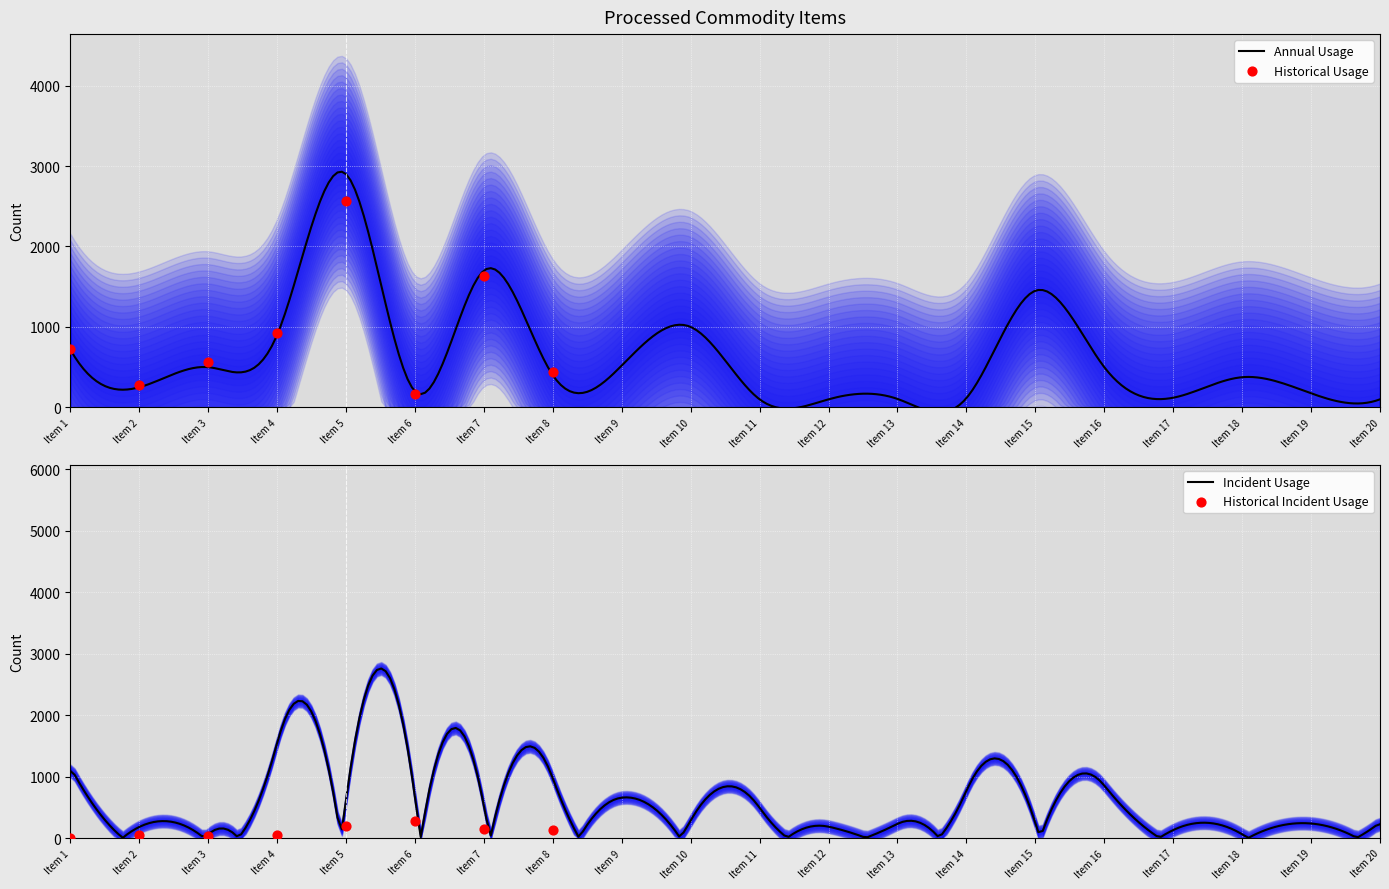

Between Item 10 and Item 17, which is larger?

Item 10